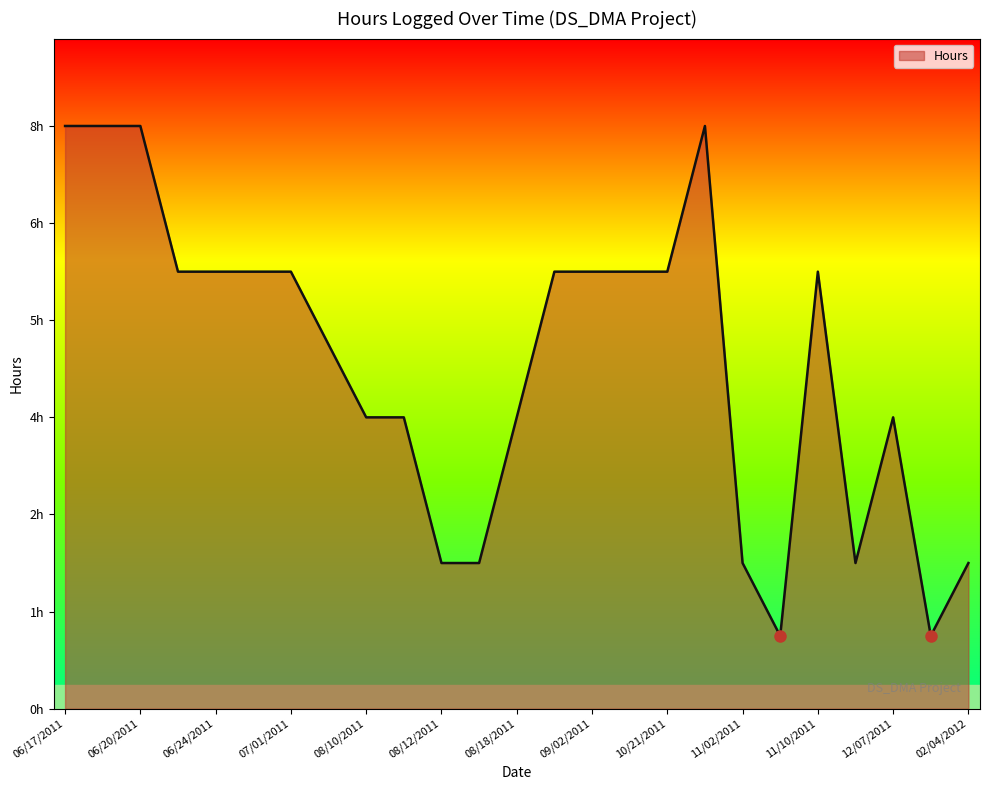

List the labels in order of value, largest first.

06/17/2011, 06/18/2011, 06/20/2011, 10/28/2011, 06/21/2011, 06/24/2011, 06/29/2011, 07/01/2011, 08/24/2011, 09/02/2011, 10/07/2011, 10/21/2011, 11/10/2011, 07/02/2011, 08/10/2011, 08/11/2011, 08/18/2011, 12/07/2011, 08/12/2011, 08/17/2011, 11/02/2011, 11/15/2011, 02/04/2012, 11/09/2011, 02/01/2012